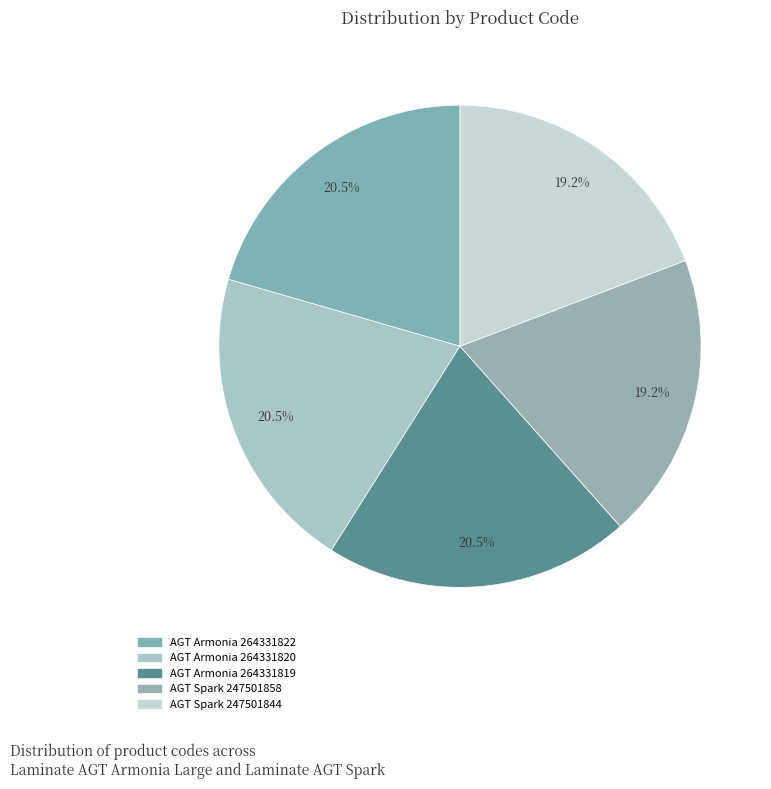

Count the number of slices in the pie.

5